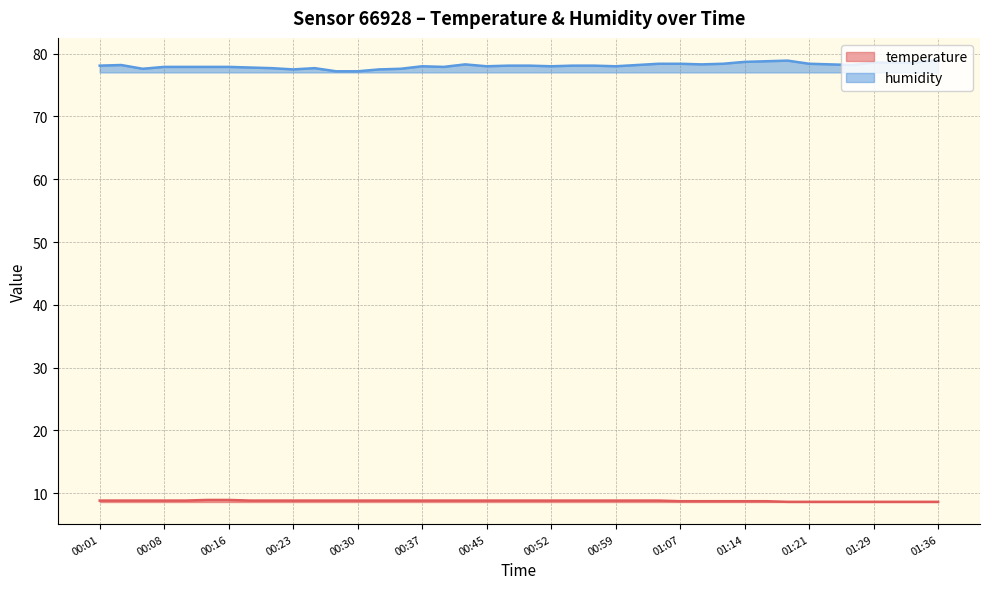

At 01:04, list the series in order from largest to smallest.

humidity, temperature